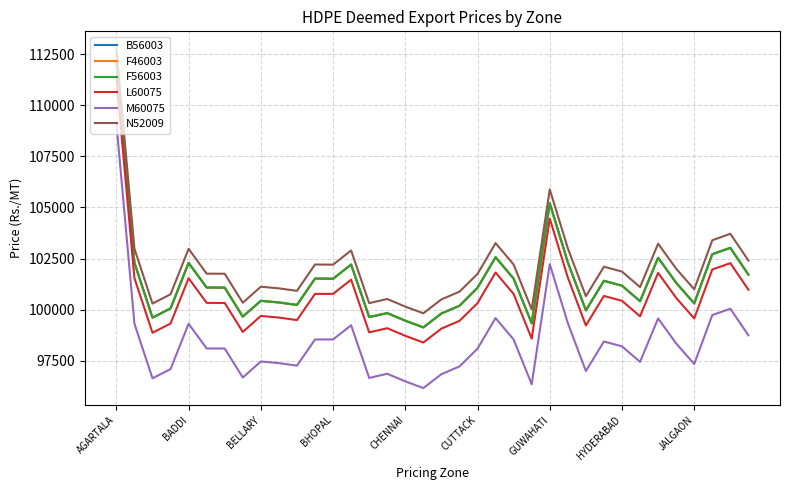

Is this an area chart (filled region under the line)?

No